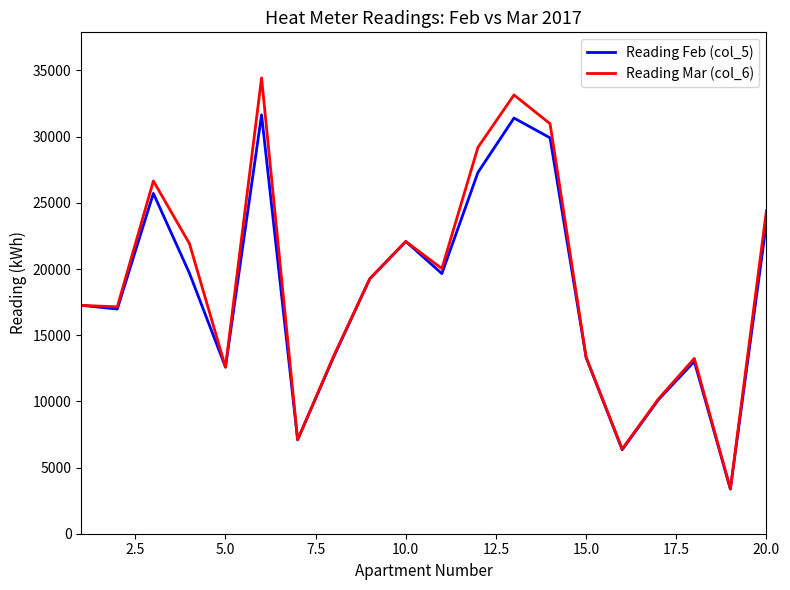

Which series has the widest spread of values?

Reading Mar (col_6)